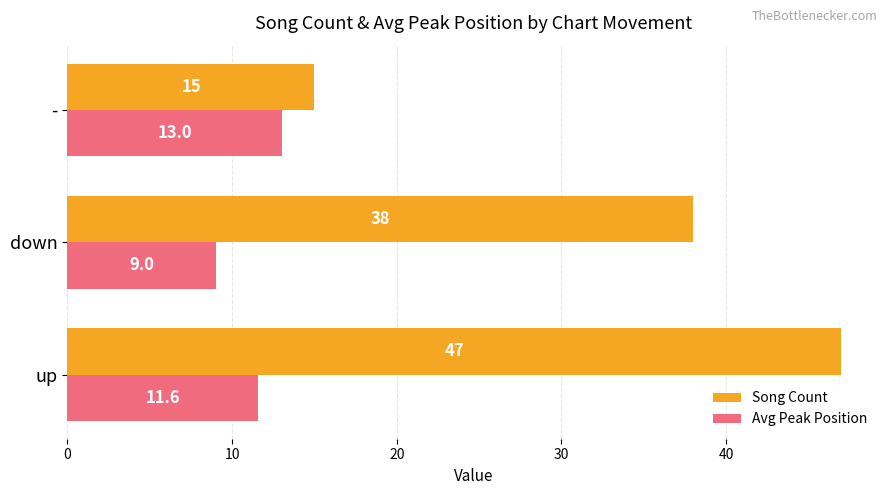

What is the difference between the second highest and minimum values in the Song Count series?

23.0